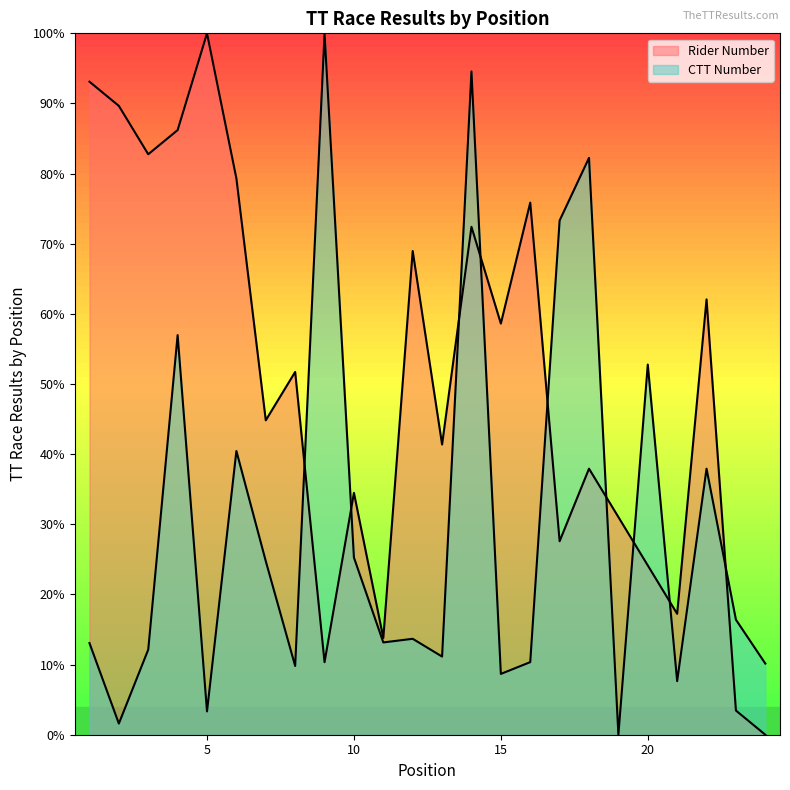

What is the total value across all series at 10?

0.6